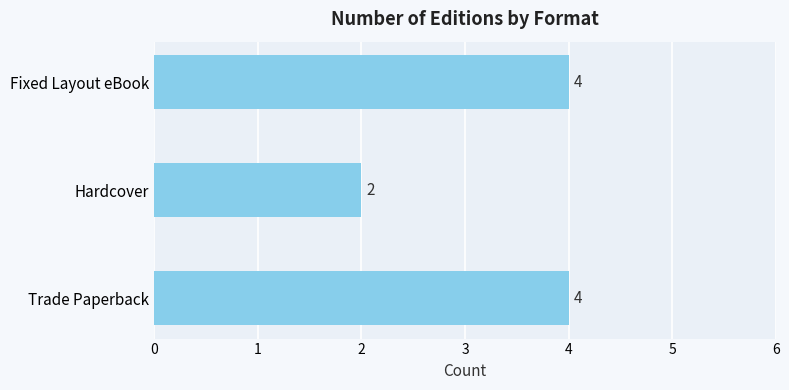

What is the approximate value at Fixed Layout eBook?

4